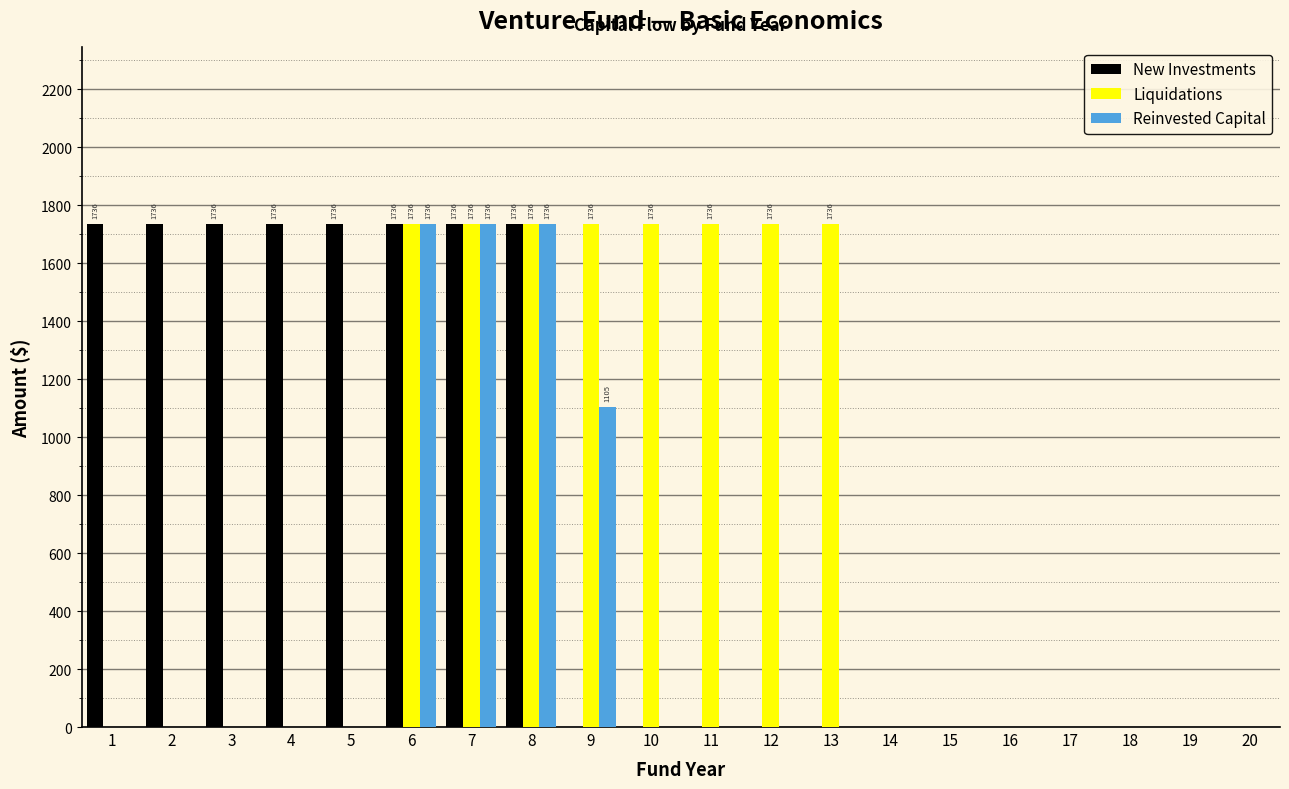

What is the total value across all series at 9?

2840.7